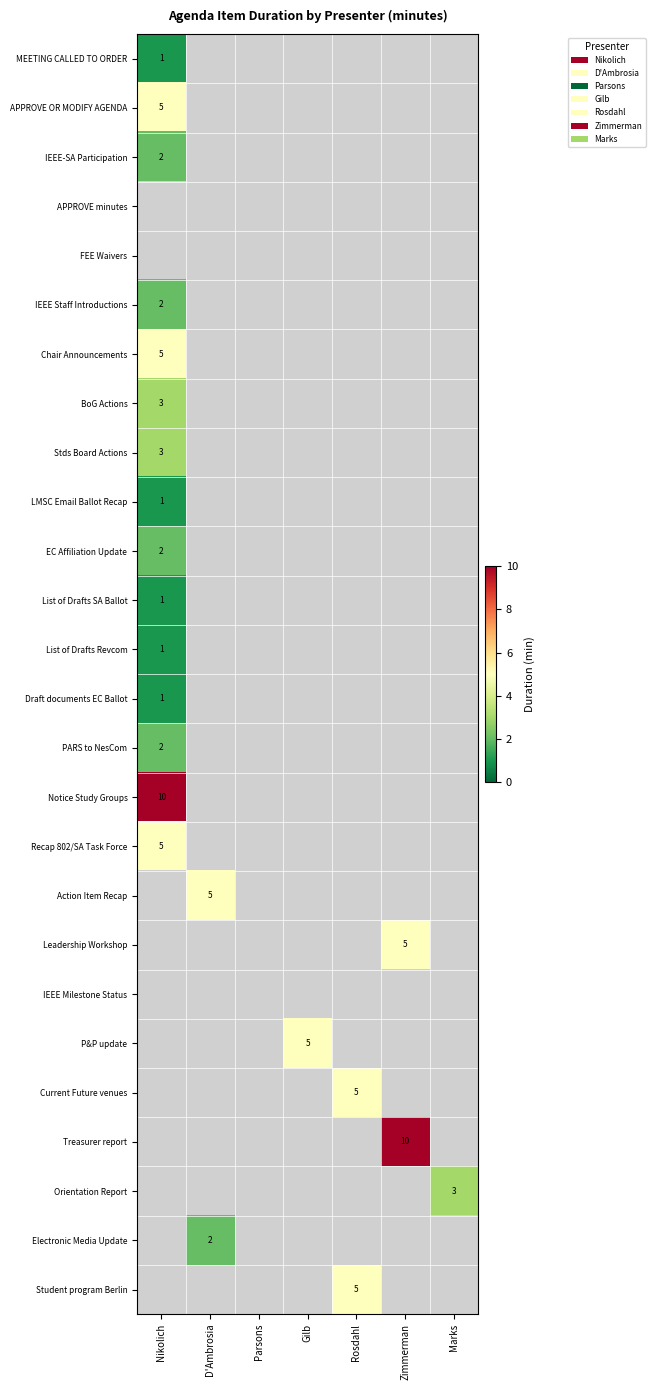

At how many categories does at least one series exceed 6?

2